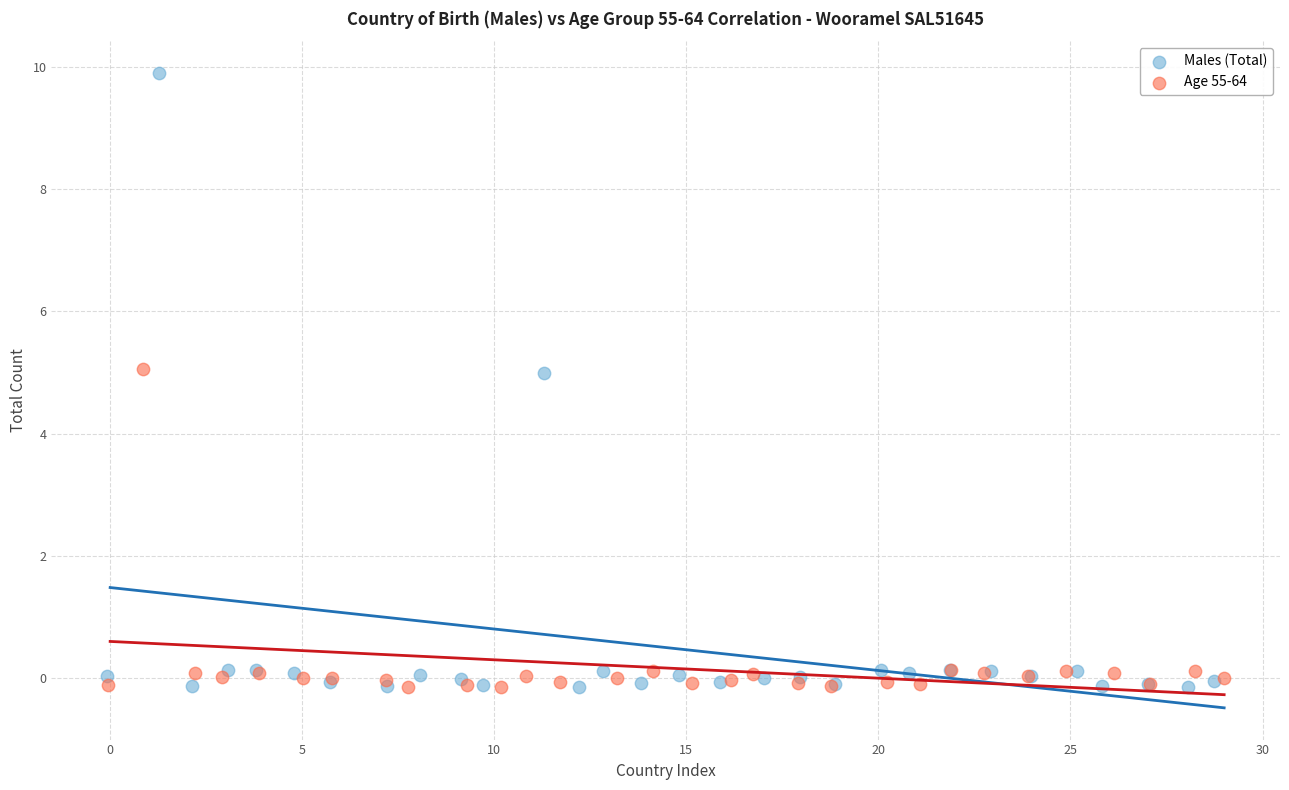

Which series has the largest Y range (max minus min)?

Males (Total)